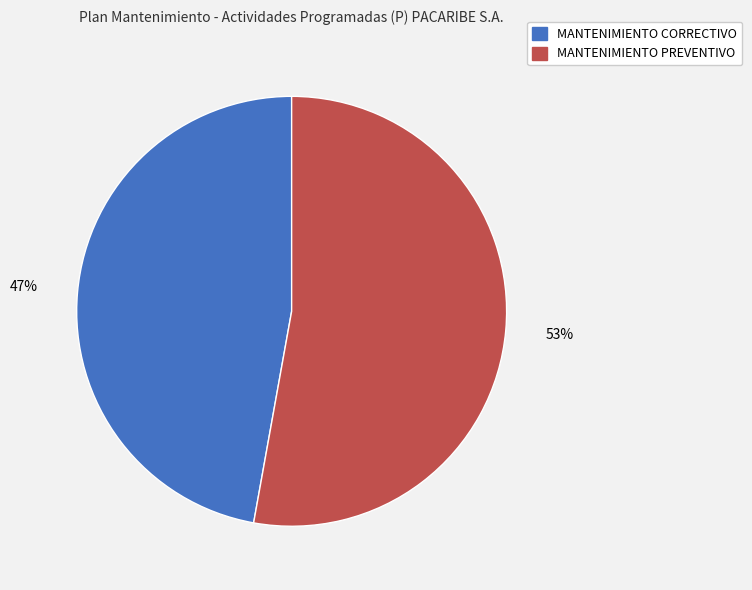

Rank the categories by value from highest to lowest.

MANTENIMIENTO PREVENTIVO, MANTENIMIENTO CORRECTIVO